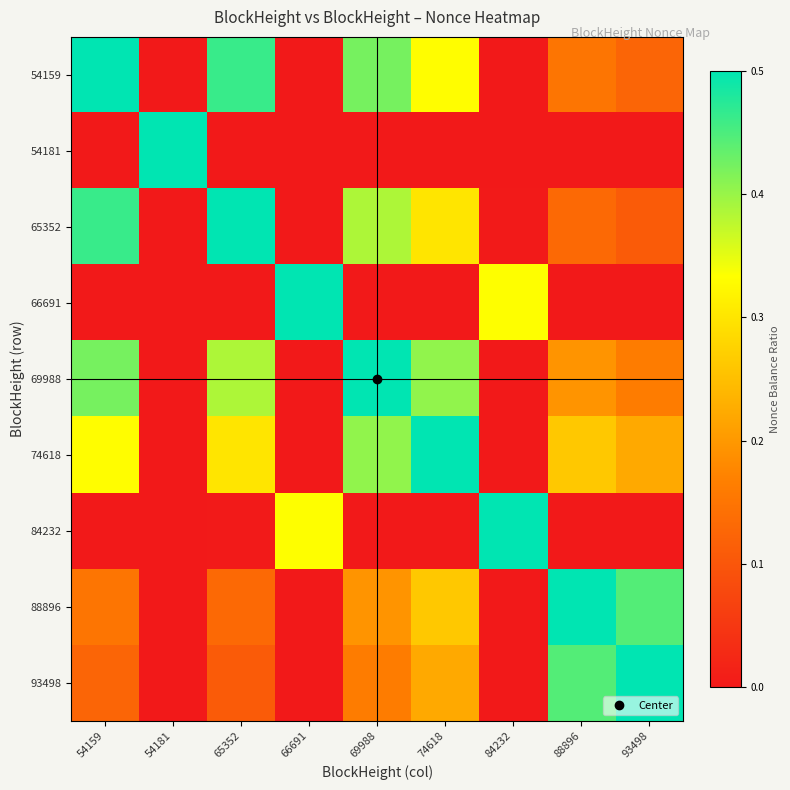

At how many categories does at least one series exceed 0?

9